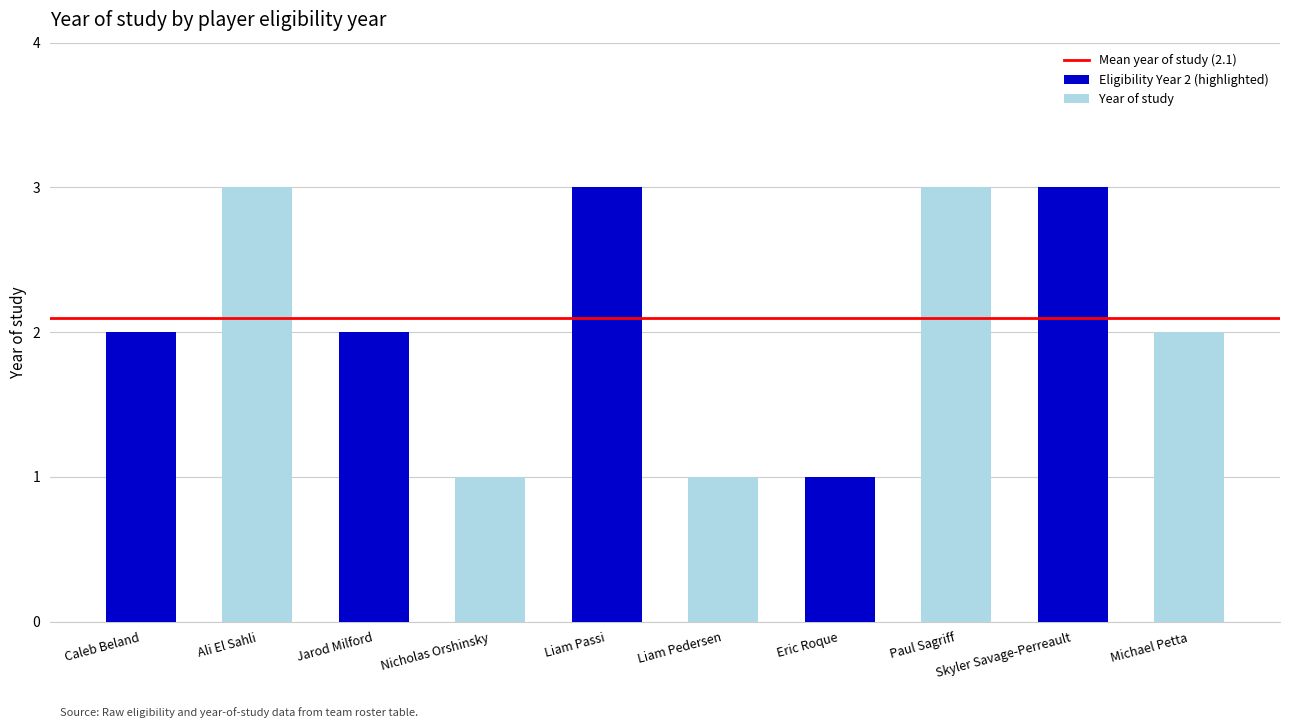

What is the ratio of the value at Caleb Beland to the value at Skyler Savage-Perreault?

0.7